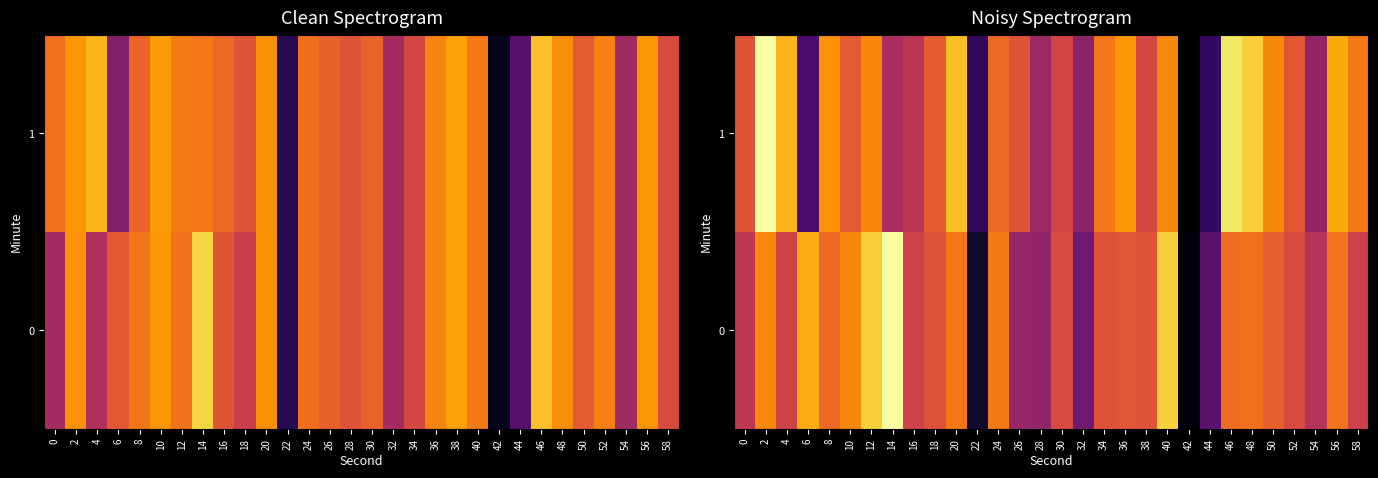

What is the lowest value of the 1 series?

-152.6